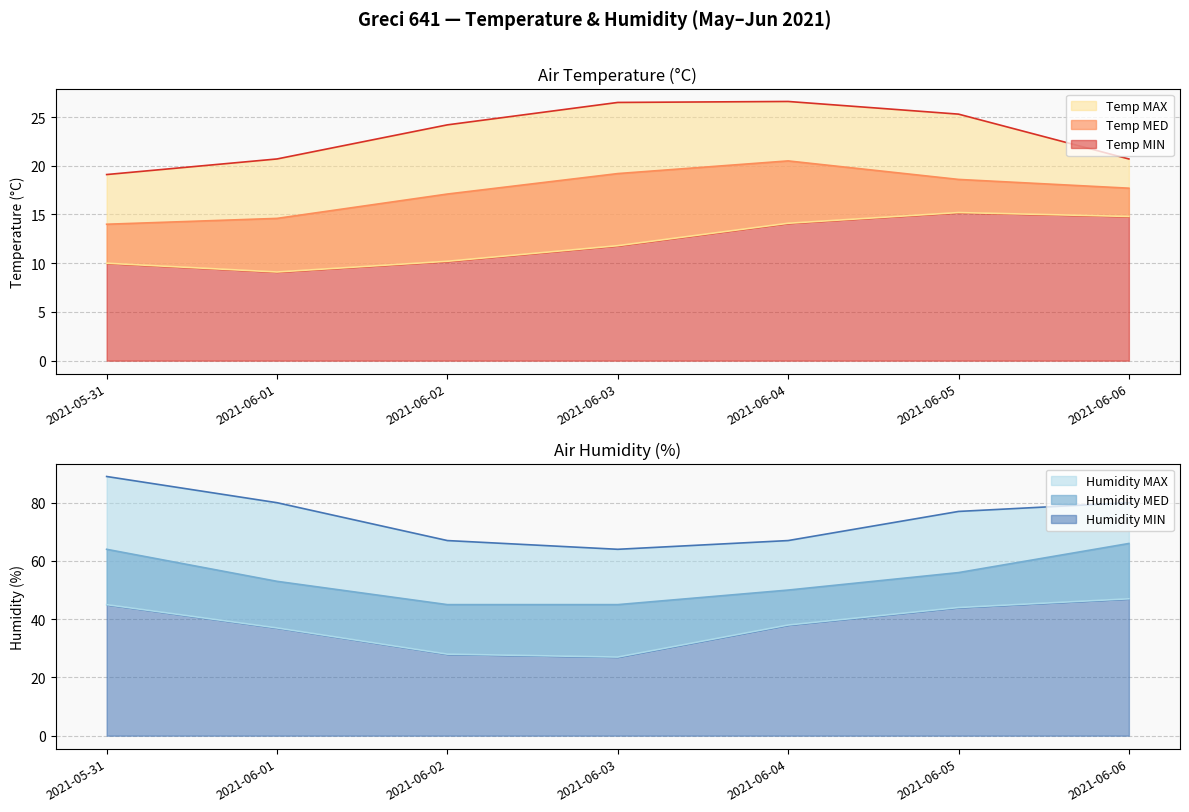

At which category does Temp MIN reach its first local valley?

2021-06-01